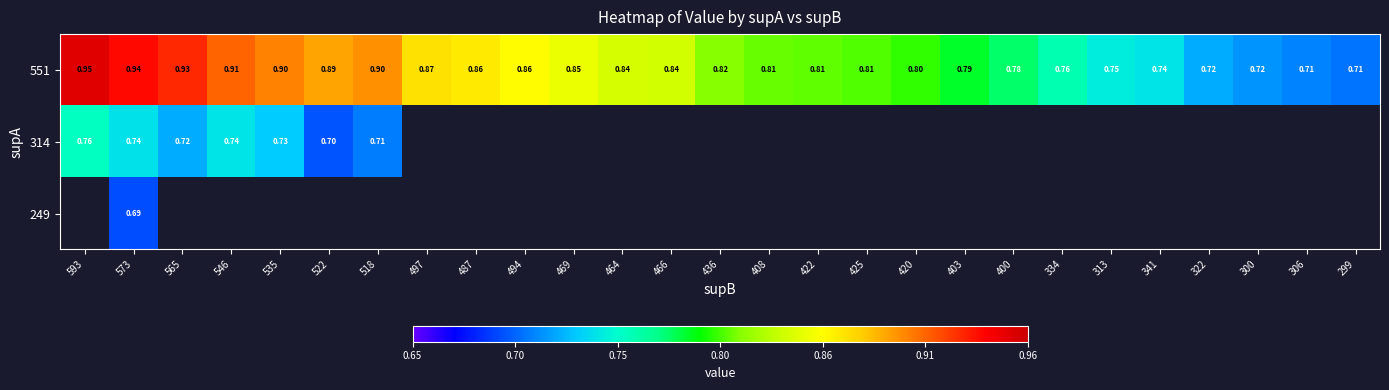

Between 546 and 535, which is larger?

546